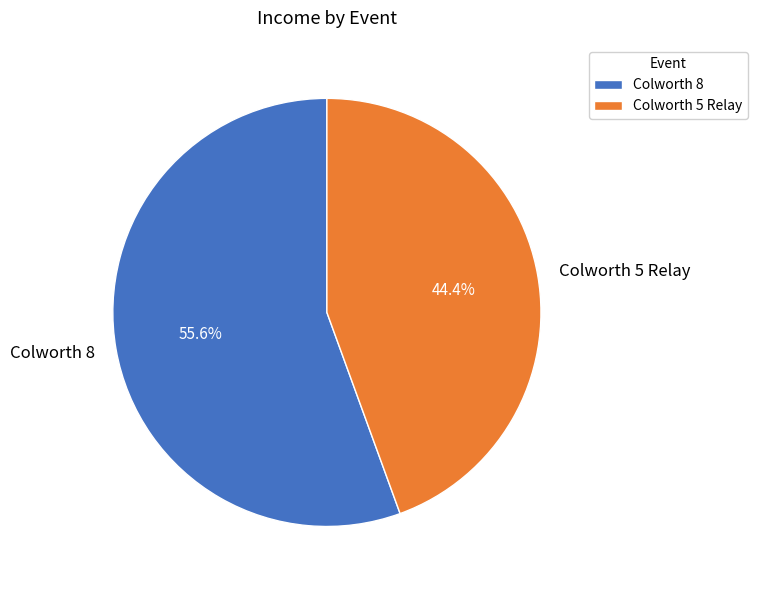

Does any single category account for the majority?

Yes